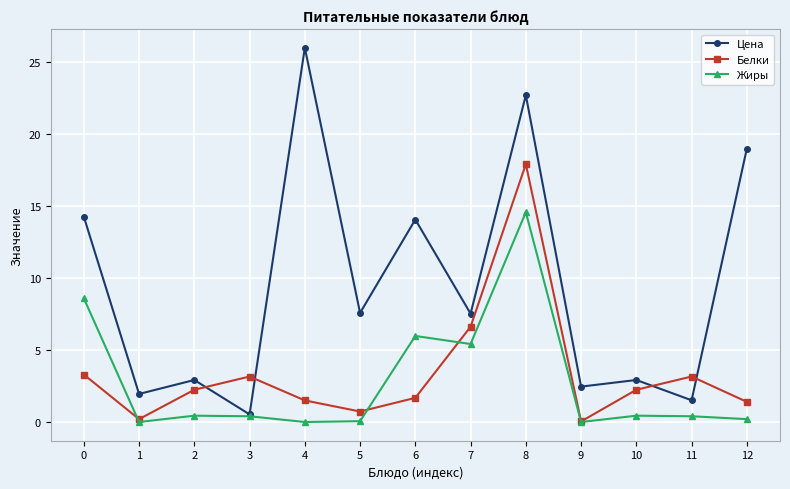

Which series has the widest spread of values?

Цена